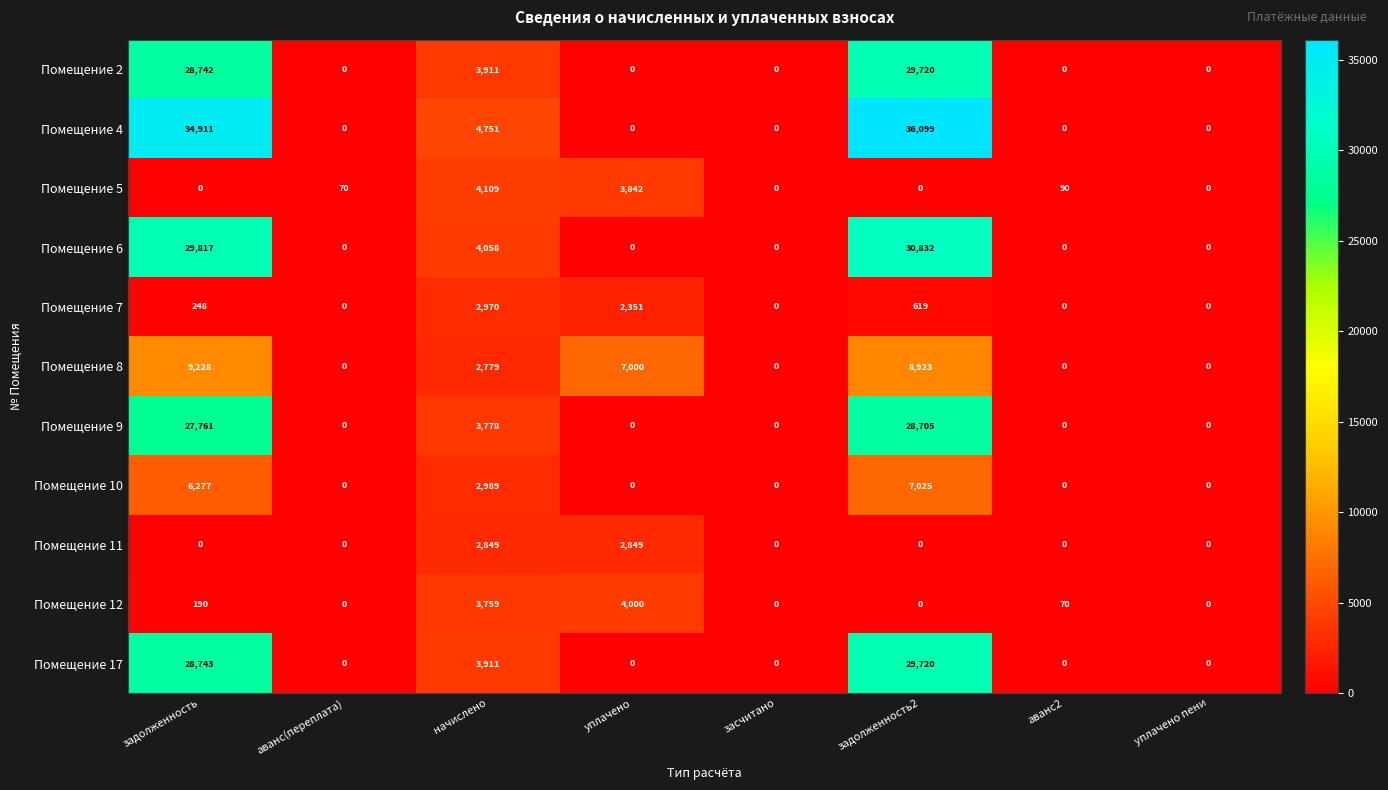

What is the maximum value for Помещение 4?

36099